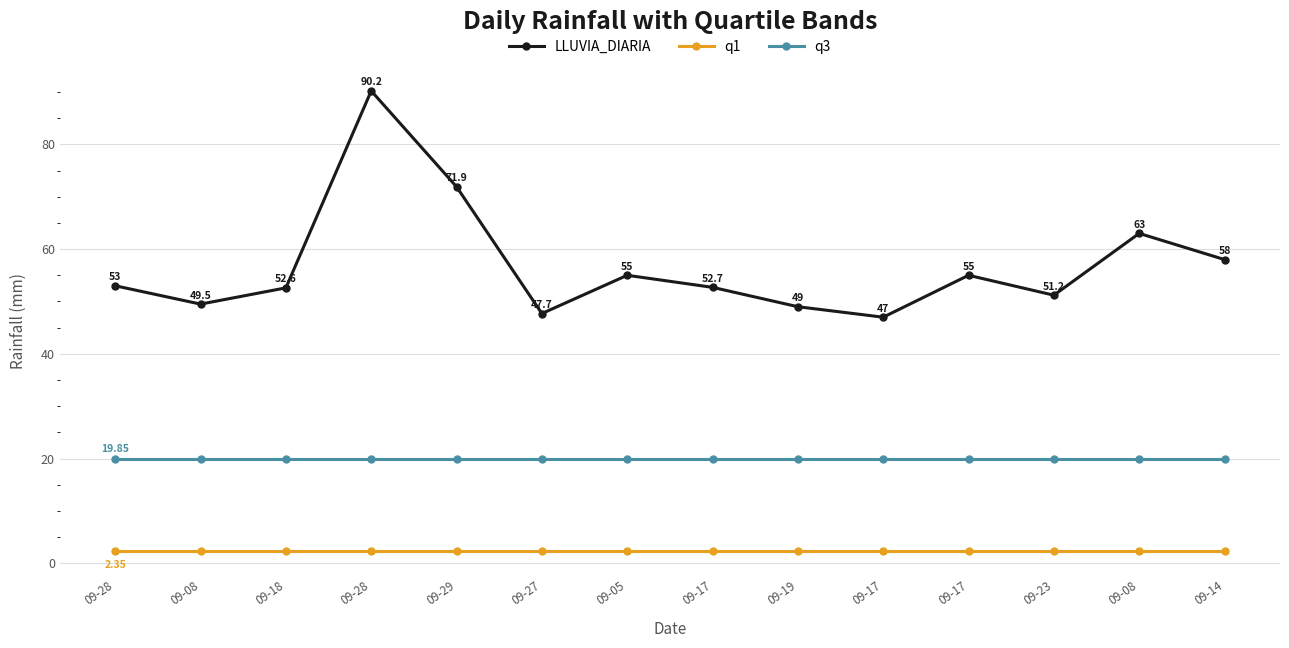

What are all the series names shown in the legend?

LLUVIA_DIARIA, q1, q3